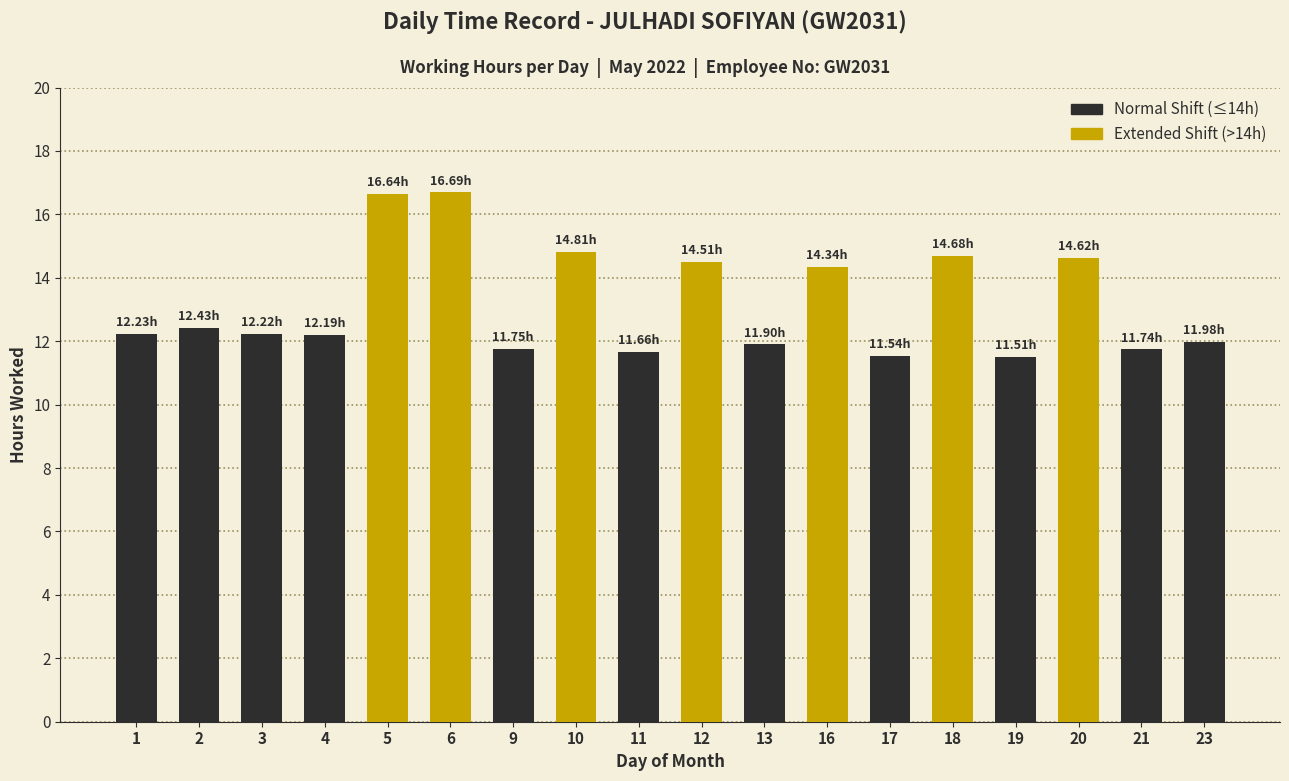

Approximately how many times larger is the value at 23 compared to 1?

1.0